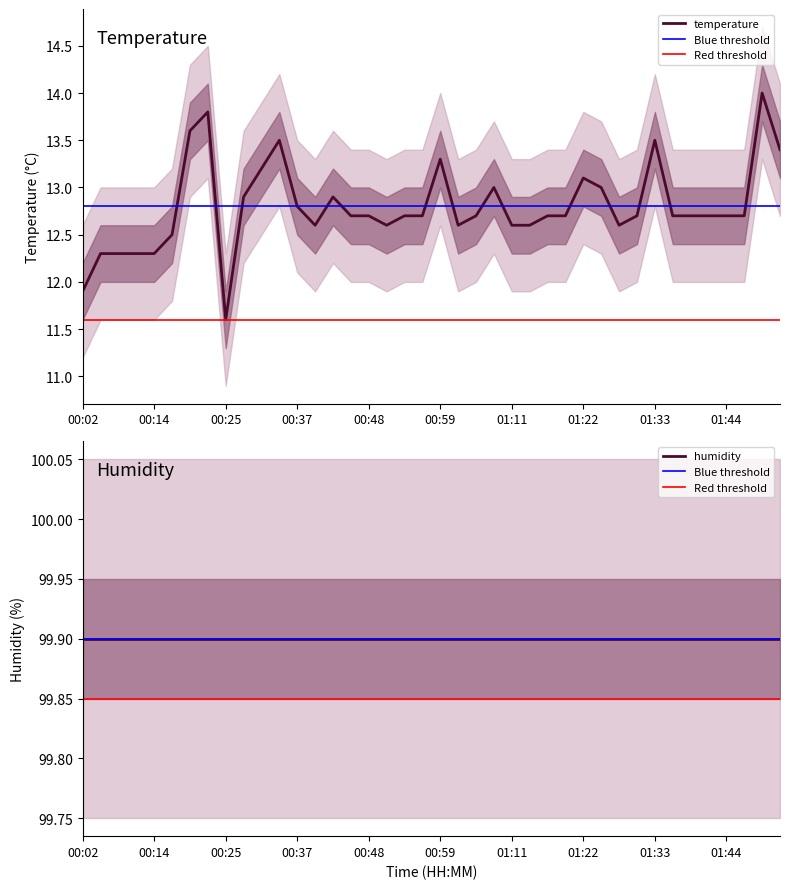

Which category has the highest value across all series?

01:50